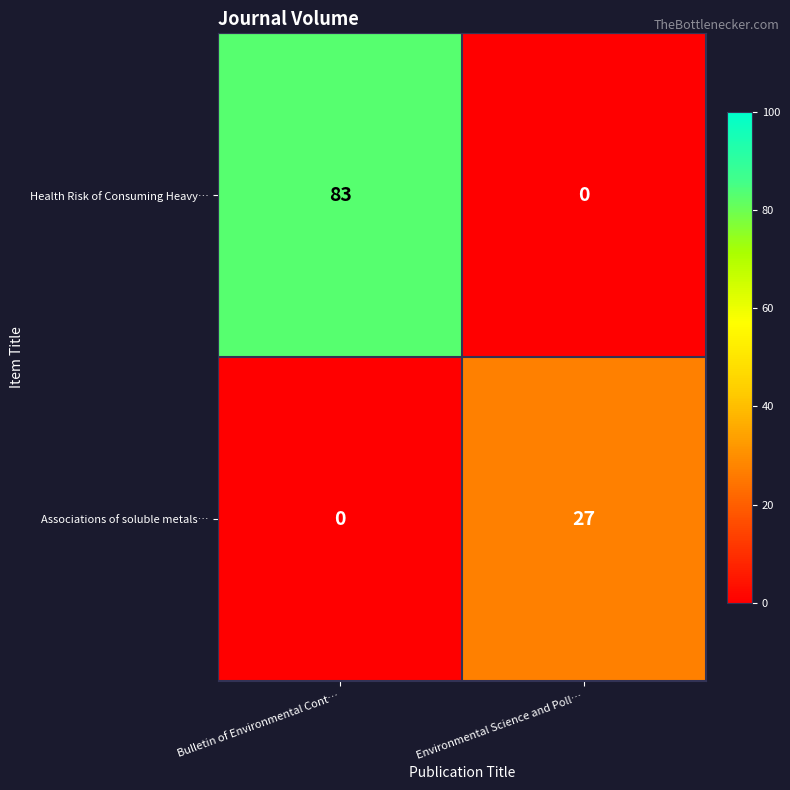

List the series in order of their overall mean, lowest first.

Associations of soluble metals…, Health Risk of Consuming Heavy…